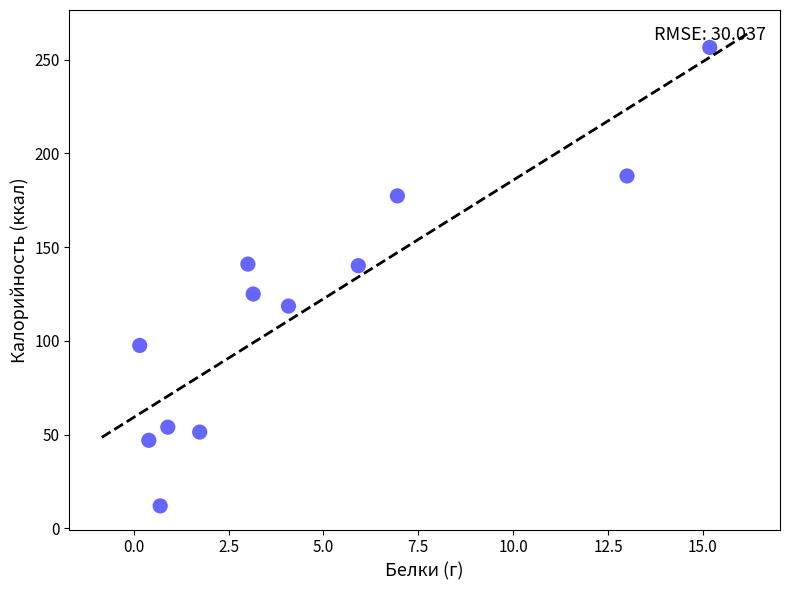

What is the range of Y values (max minus min)?

244.6